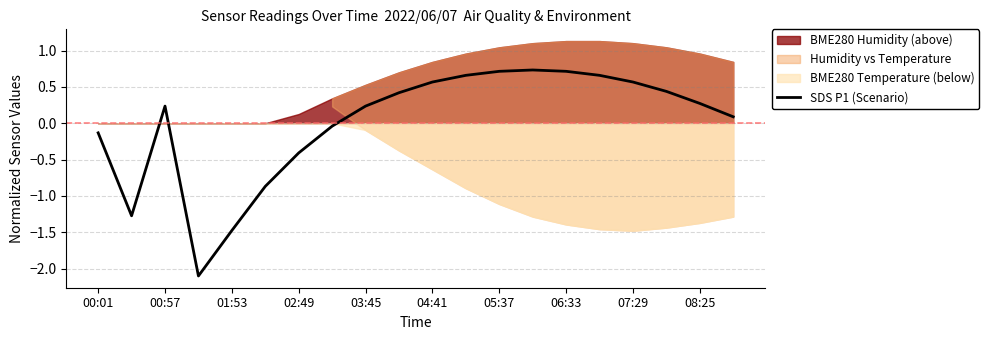

How many points are lower than both their immediate neighbors (excluding endpoints)?

2